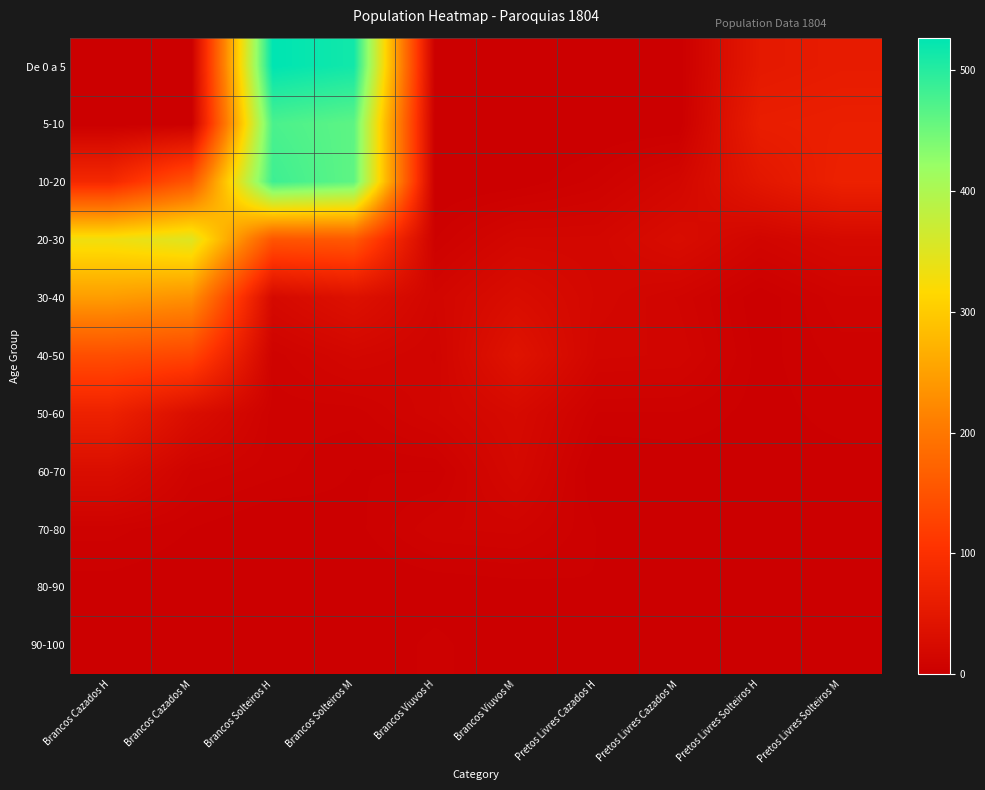

What is the total value across all series at Pretos Livres Cazados H?

64